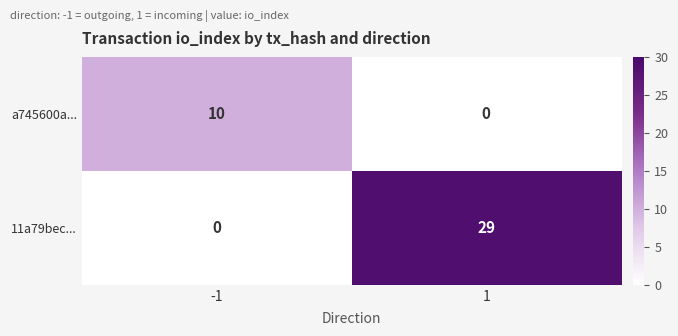

Which series has the largest total across all categories?

11a79bec...